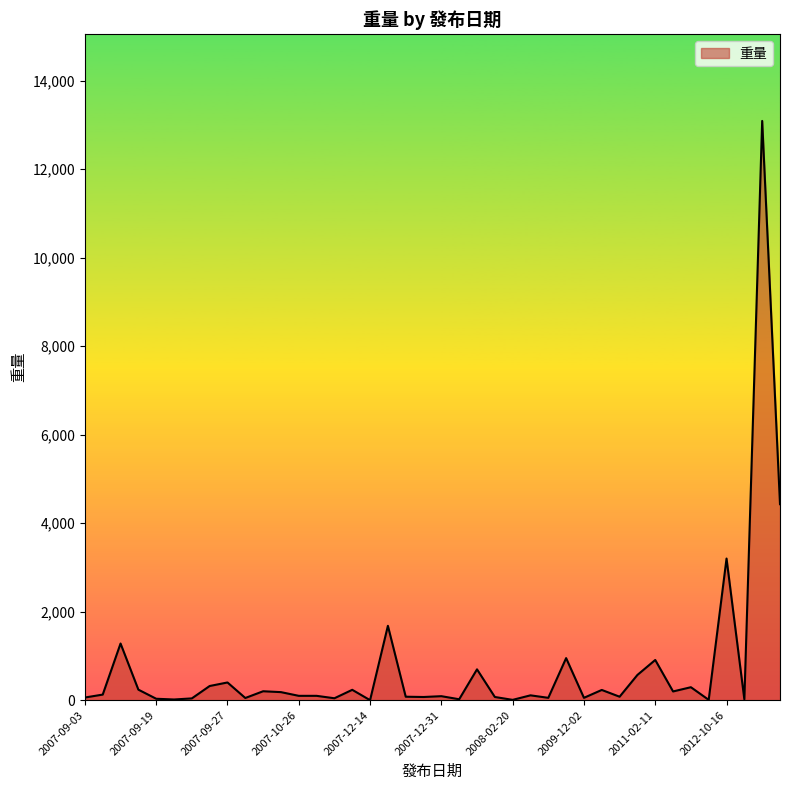

What is the maximum value shown in the chart?

13088.0